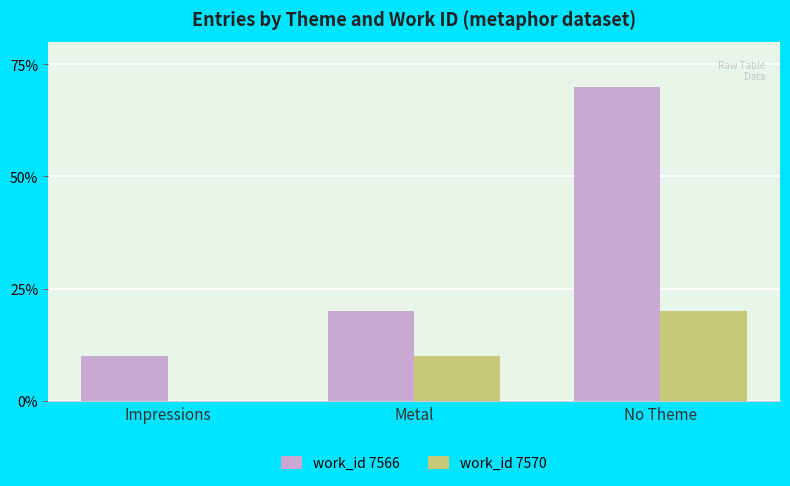

What are all the series names shown in the legend?

work_id 7566, work_id 7570